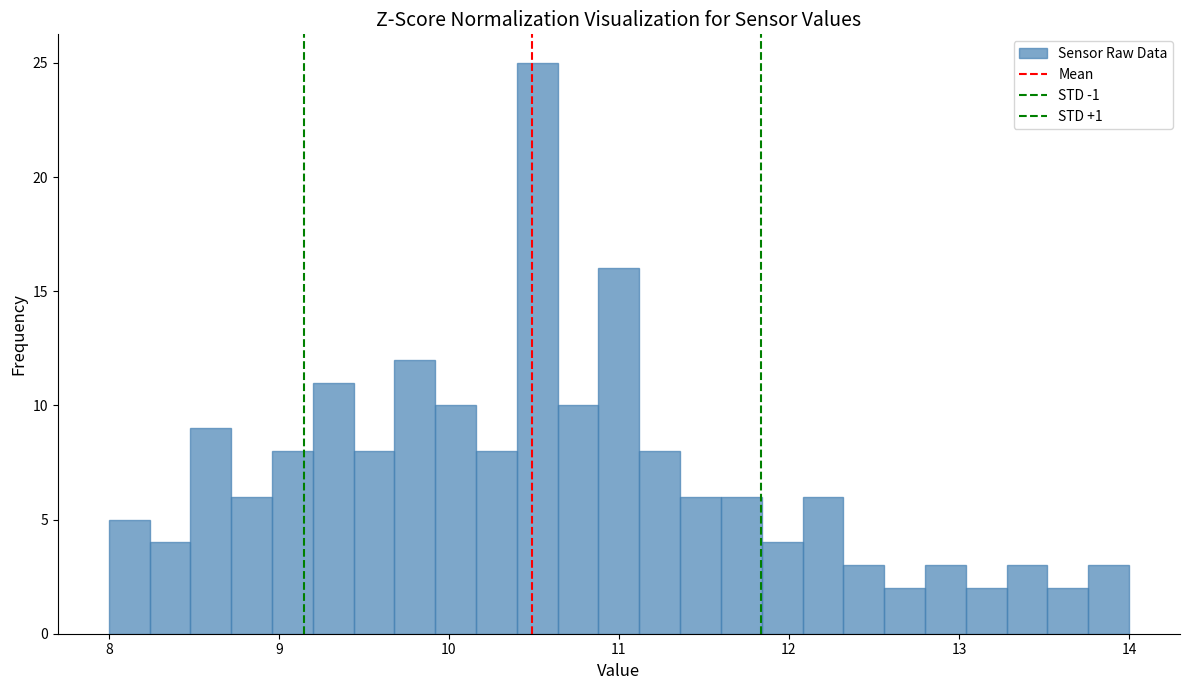

Around what value on the x-axis is the tallest bar? Give the approximate position of its centre, as read against the axis.

10.5